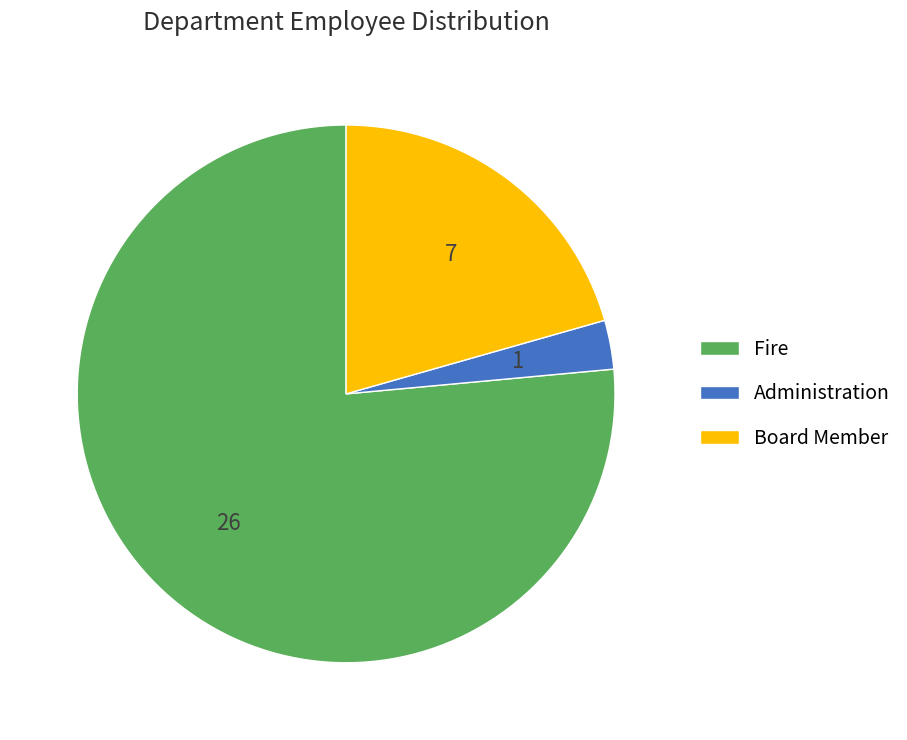

Which category has the smallest portion of the pie?

Administration